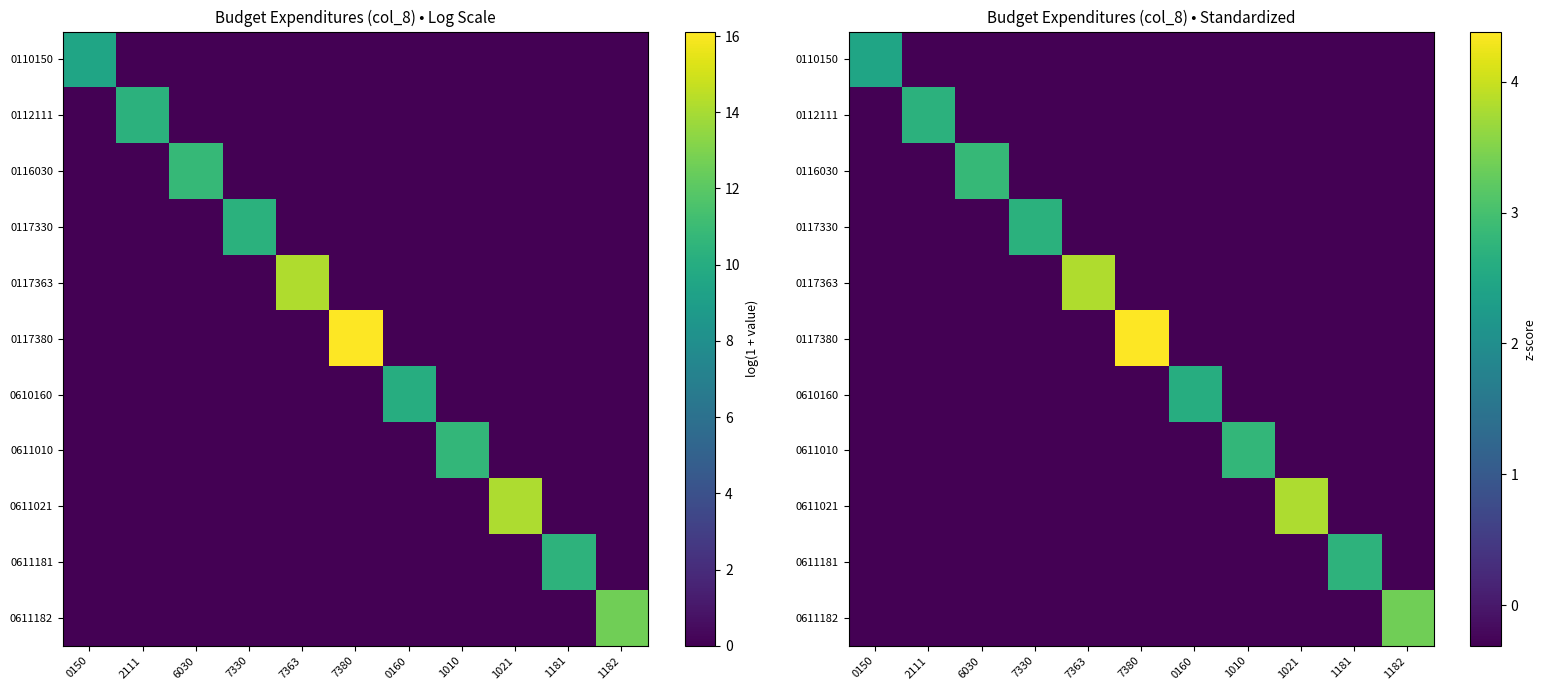

List the series in order of their peak value, lowest first.

0110150, 0610160, 0117330, 0112111, 0611181, 0611010, 0116030, 0611182, 0611021, 0117363, 0117380